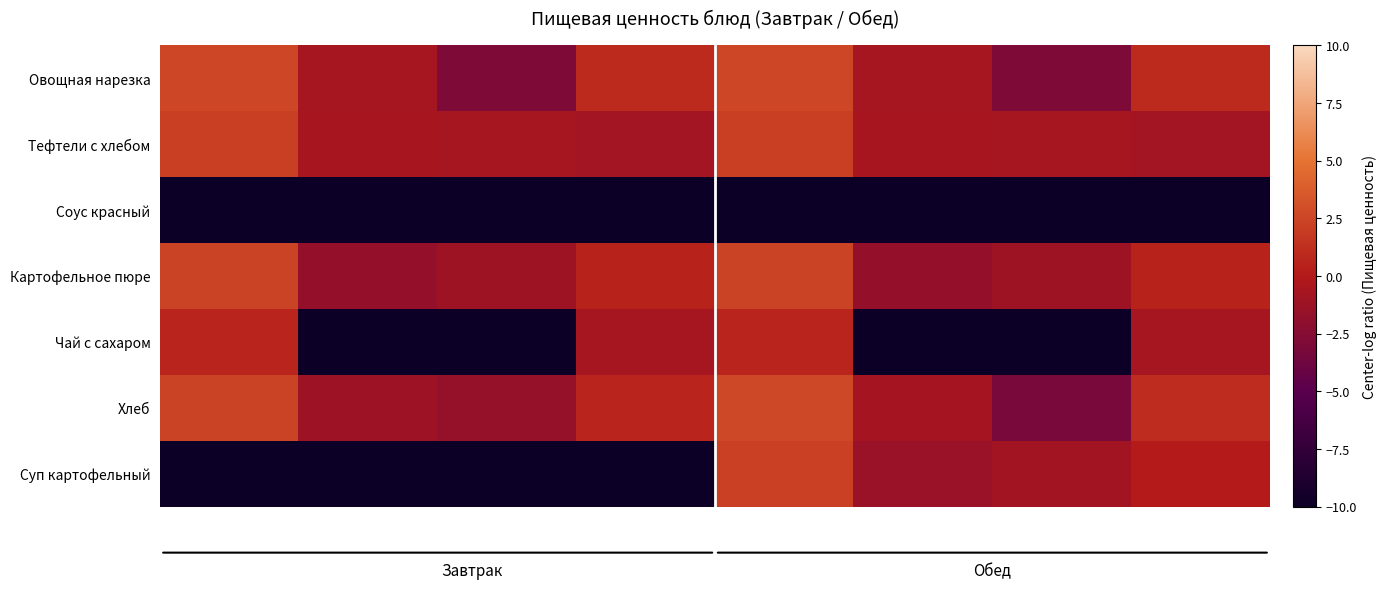

What is the greatest value displayed?

2.6